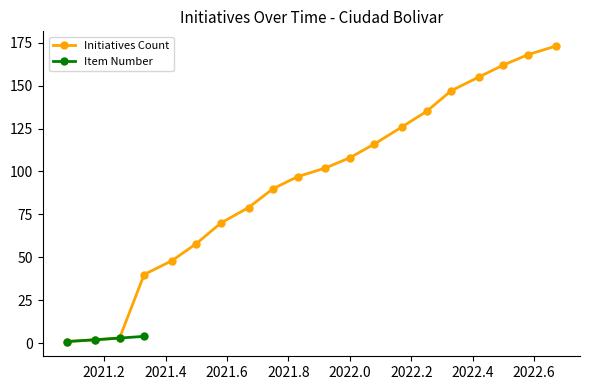

What is the change in value from 2021-08 to 2022-03?

+56